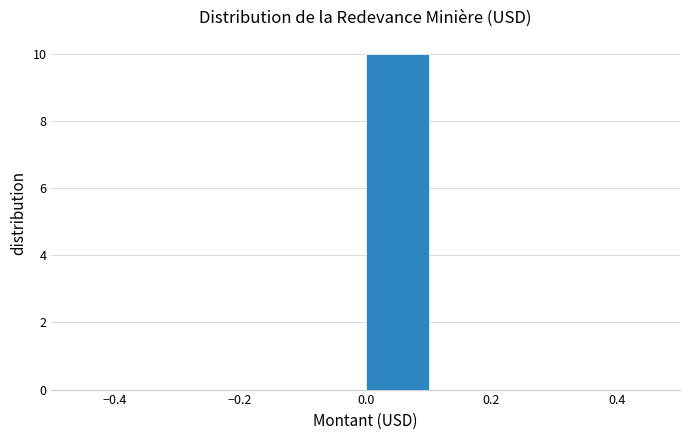

Reading left to right, transcribe this chart: for each bar, give the range it covers on the x-axis and its height. The values are not printed on the chart, so give them approximately, as read against the axis.

-0.5 to -0.4: 0
-0.4 to -0.3: 0
-0.3 to -0.2: 0
-0.2 to -0.1: 0
-0.1 to 0.0: 0
0.0 to 0.1: 10
0.1 to 0.2: 0
0.2 to 0.3: 0
0.3 to 0.4: 0
0.4 to 0.5: 0